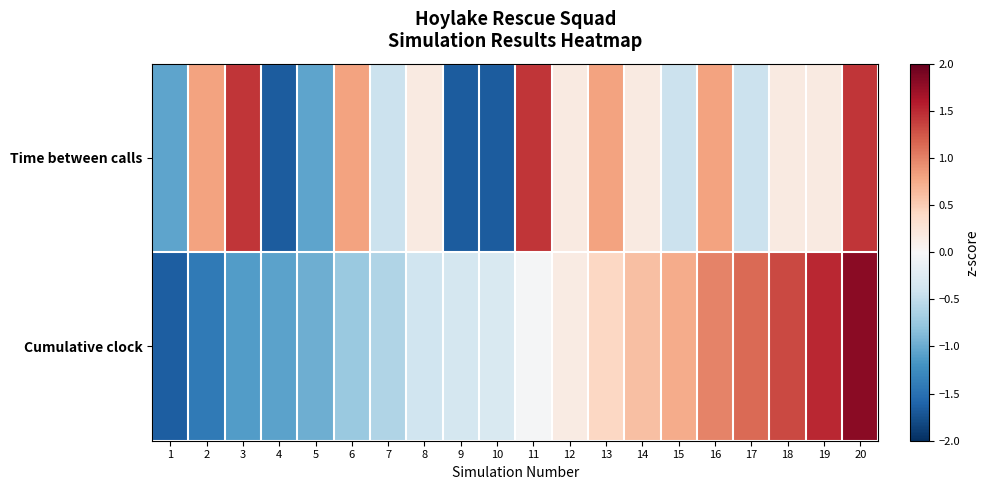

Reading right to left, transcribe all the data shown in this chart.

Time between calls: 20=1.4	19=0.2	18=0.2	17=-0.4	16=0.8	15=-0.4	14=0.2	13=0.8	12=0.2	11=1.4	10=-1.7	9=-1.7	8=0.2	7=-0.4	6=0.8	5=-1.1	4=-1.7	3=1.4	2=0.8	1=-1.1
Cumulative clock: 20=1.8	19=1.5	18=1.3	17=1.1	16=1.0	15=0.7	14=0.6	13=0.4	12=0.2	11=-0.0	10=-0.3	9=-0.4	8=-0.4	7=-0.6	6=-0.7	5=-1.0	4=-1.1	3=-1.1	2=-1.4	1=-1.7